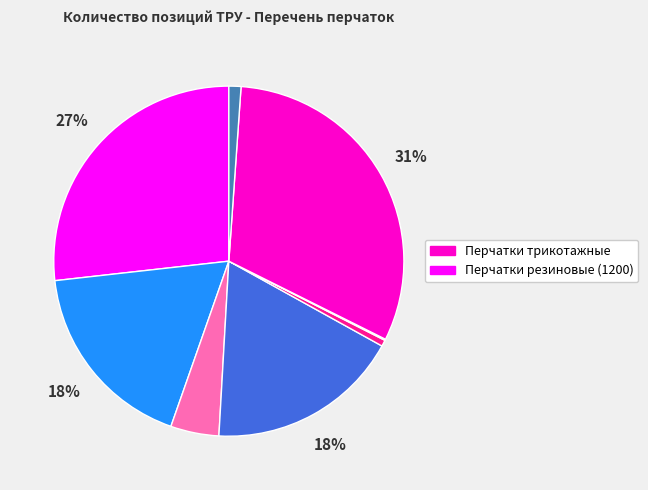

To the nearest percent, what is the average slice percentage?

12%